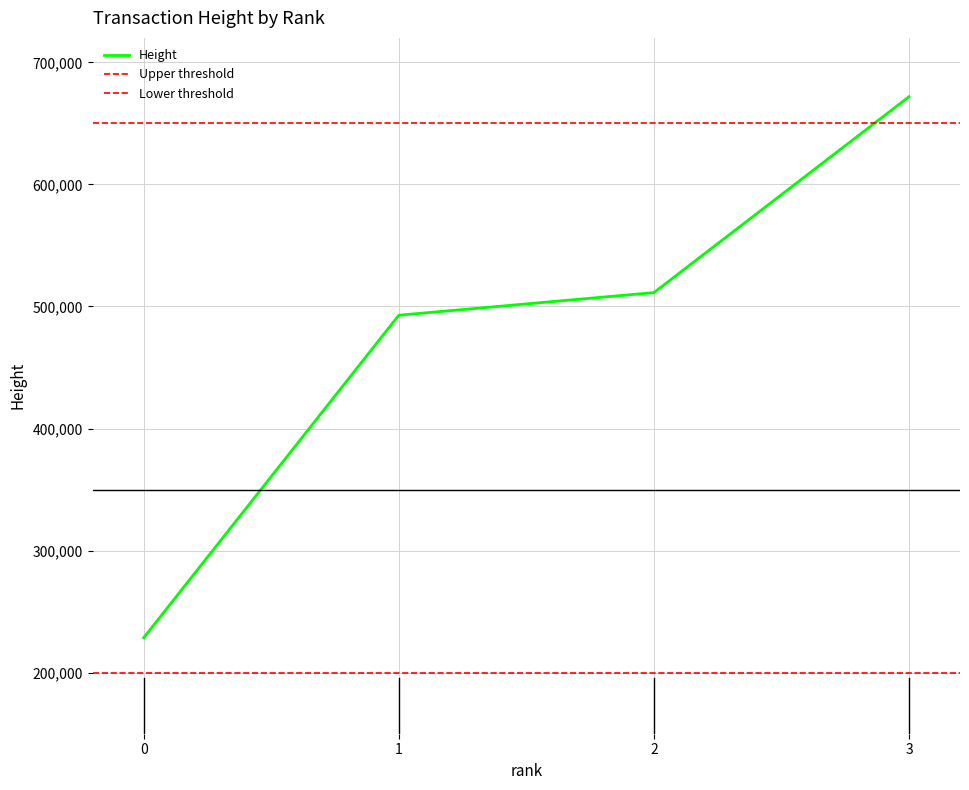

The value of Height at 1 is 492814. True or false?

True